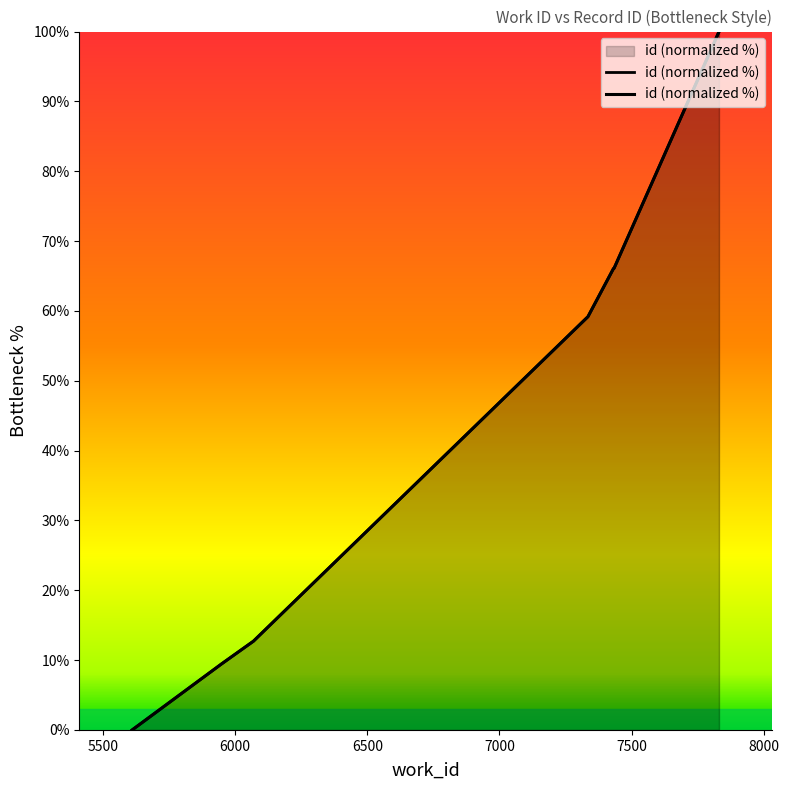

Approximately how many times larger is the value at 7831 compared to 7831?

1.0